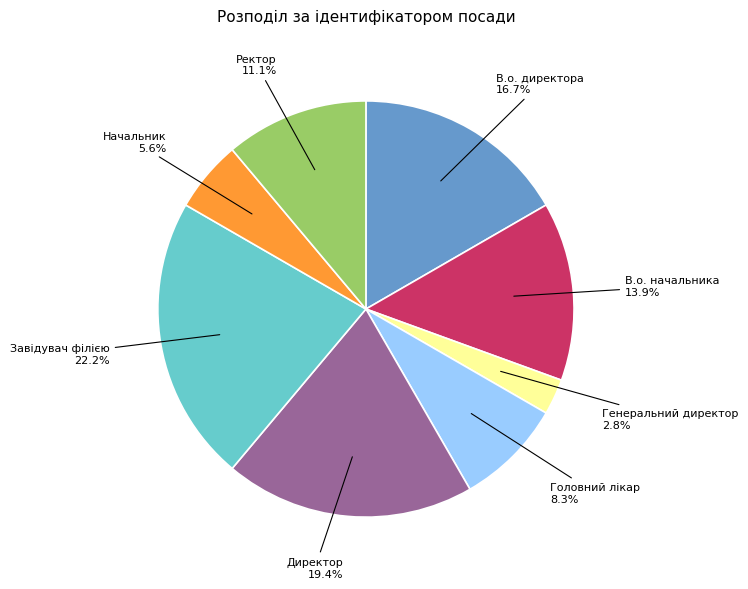

Between Директор and Начальник, which is larger?

Директор